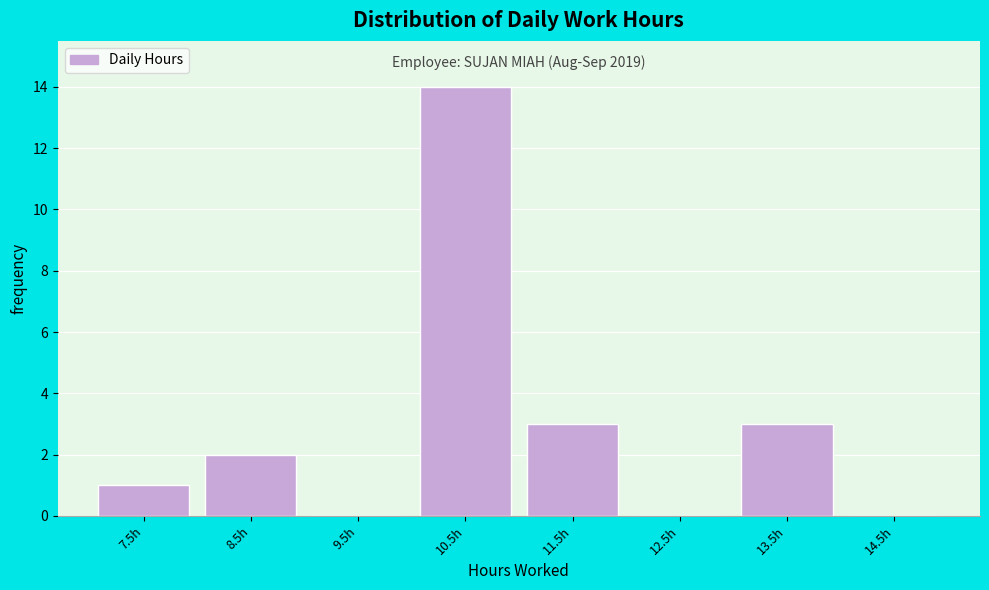

Reading right to left, transcribe all the data shown in this chart.

14.5h=0	13.5h=3	12.5h=0	11.5h=3	10.5h=14	9.5h=0	8.5h=2	7.5h=1